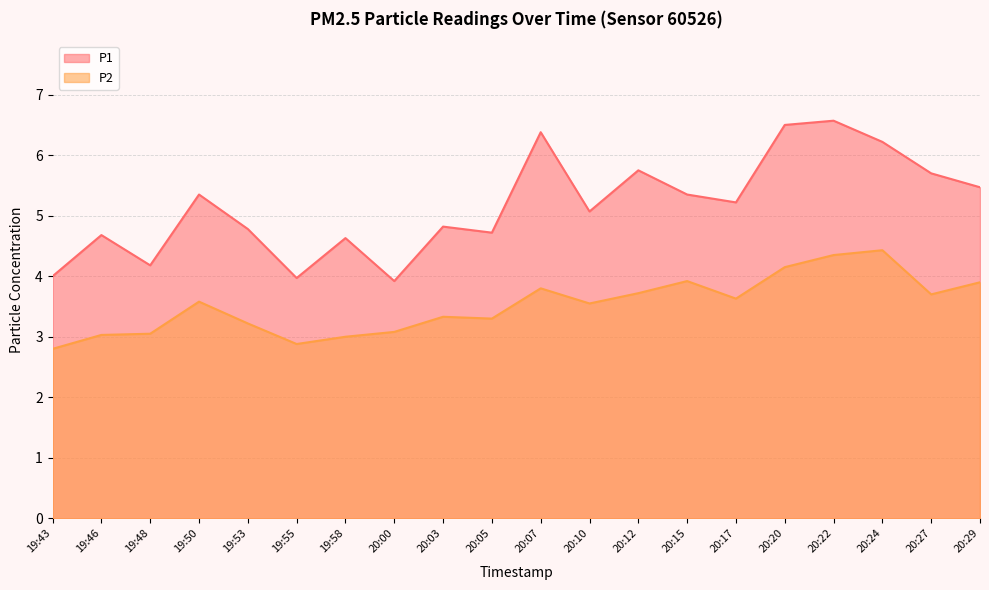

Where is P1 nearest to the value 5?

20:10